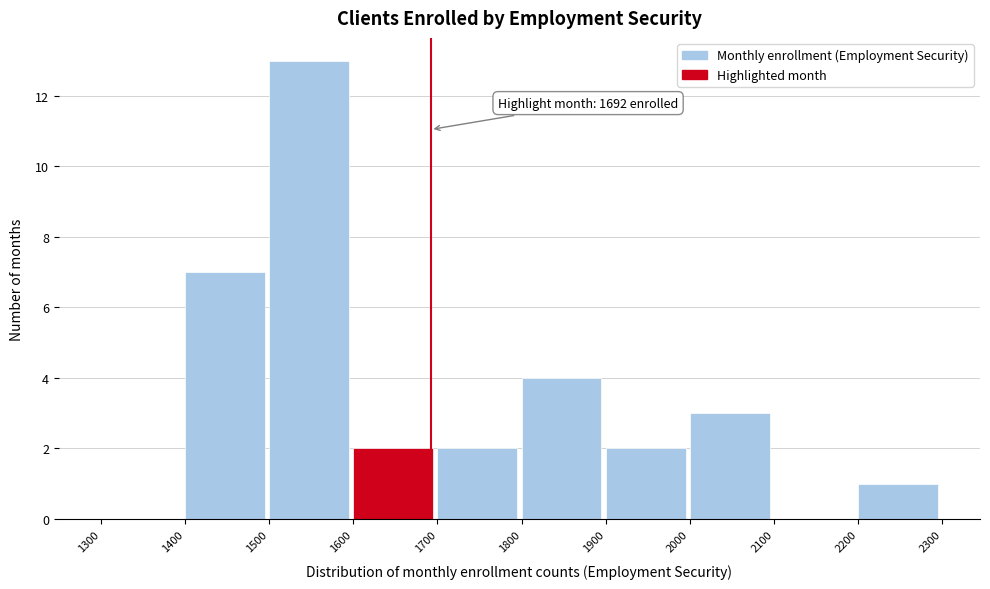

Over which range of the x-axis is the bar tallest?

1500 to 1600